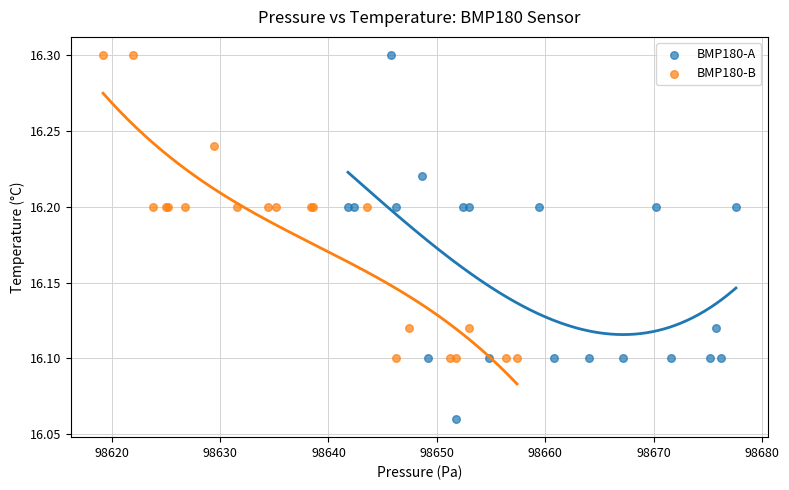

Which series contains the lowest Y value?

BMP180-A